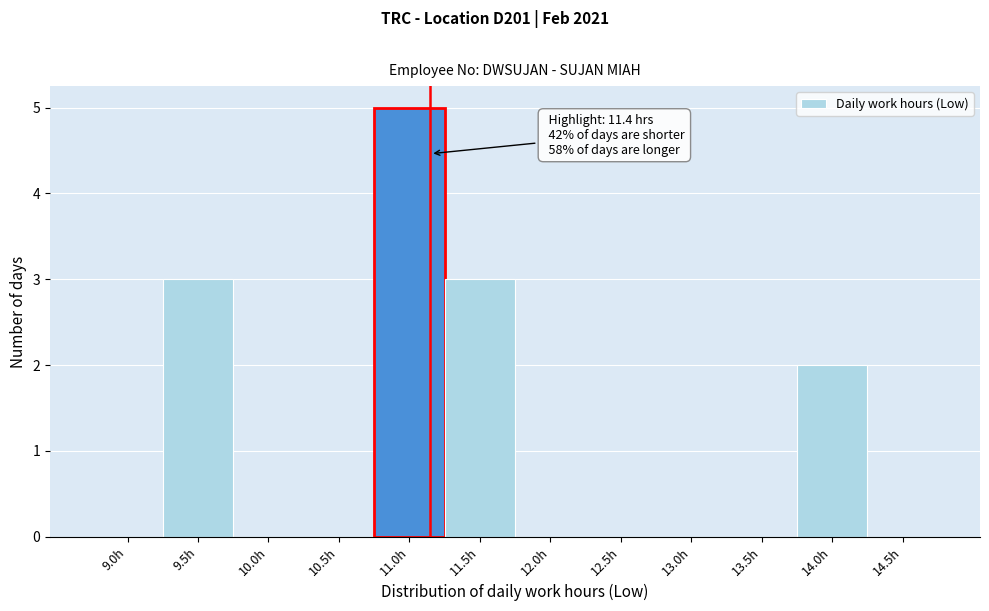

Reading left to right, list all the values displayed in this chart.

9.0h=0	9.5h=3	10.0h=0	10.5h=0	11.0h=5	11.5h=3	12.0h=0	12.5h=0	13.0h=0	13.5h=0	14.0h=2	14.5h=0